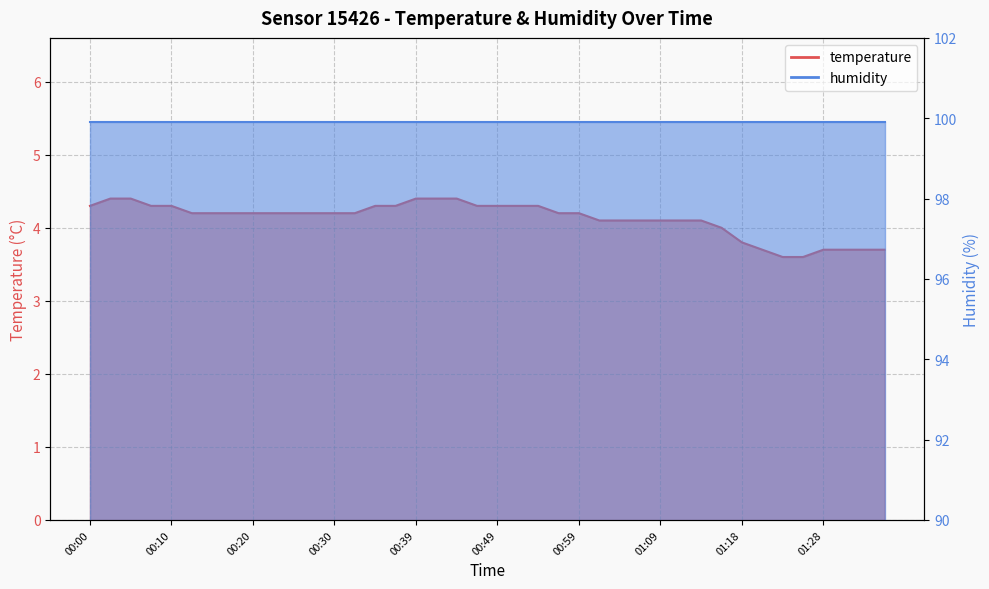

What is the value of the 38th point from the left?

3.7